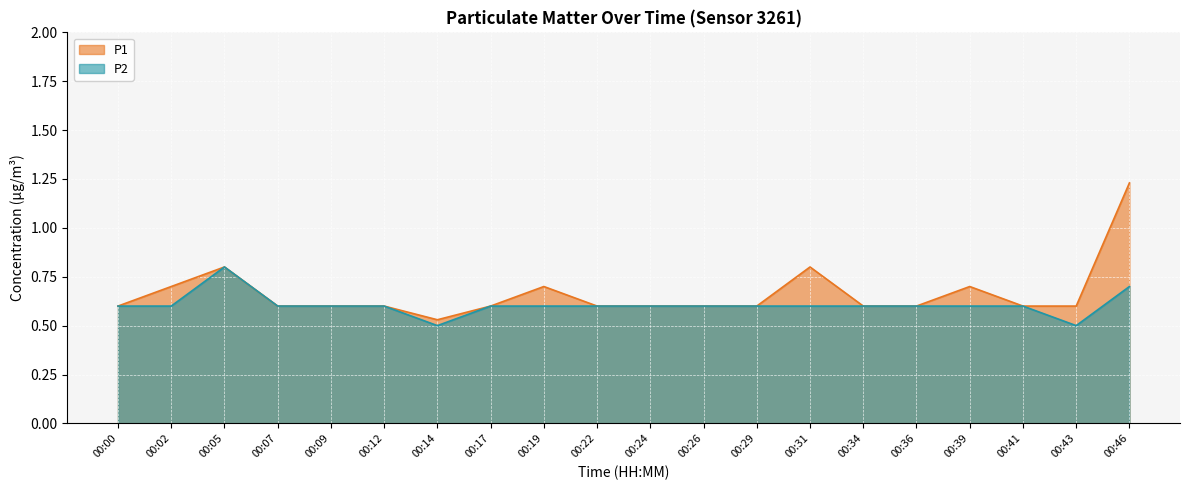

What is the difference between the second highest and second lowest values in the P2 series?

0.2